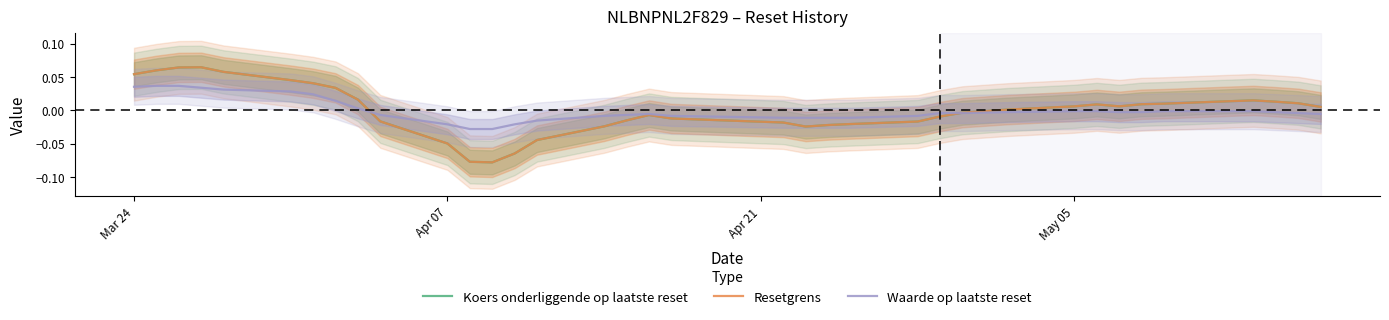

The Koers onderliggende op laatste reset series shows 0.0 at May 05. True or false?

True